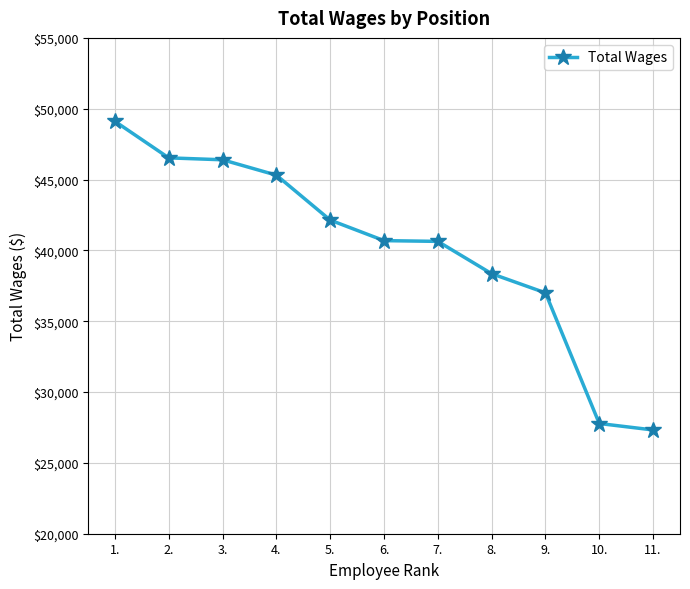

What is the greatest value displayed?

49110